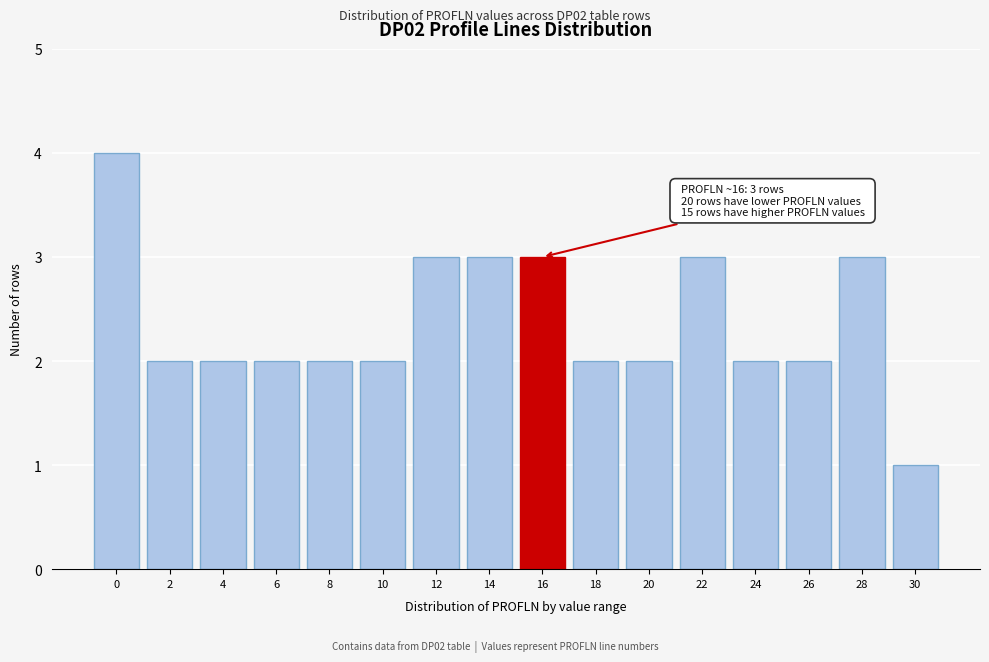

Reading right to left, transcribe all the data shown in this chart.

30=1	28=3	26=2	24=2	22=3	20=2	18=2	16=3	14=3	12=3	10=2	8=2	6=2	4=2	2=2	0=4